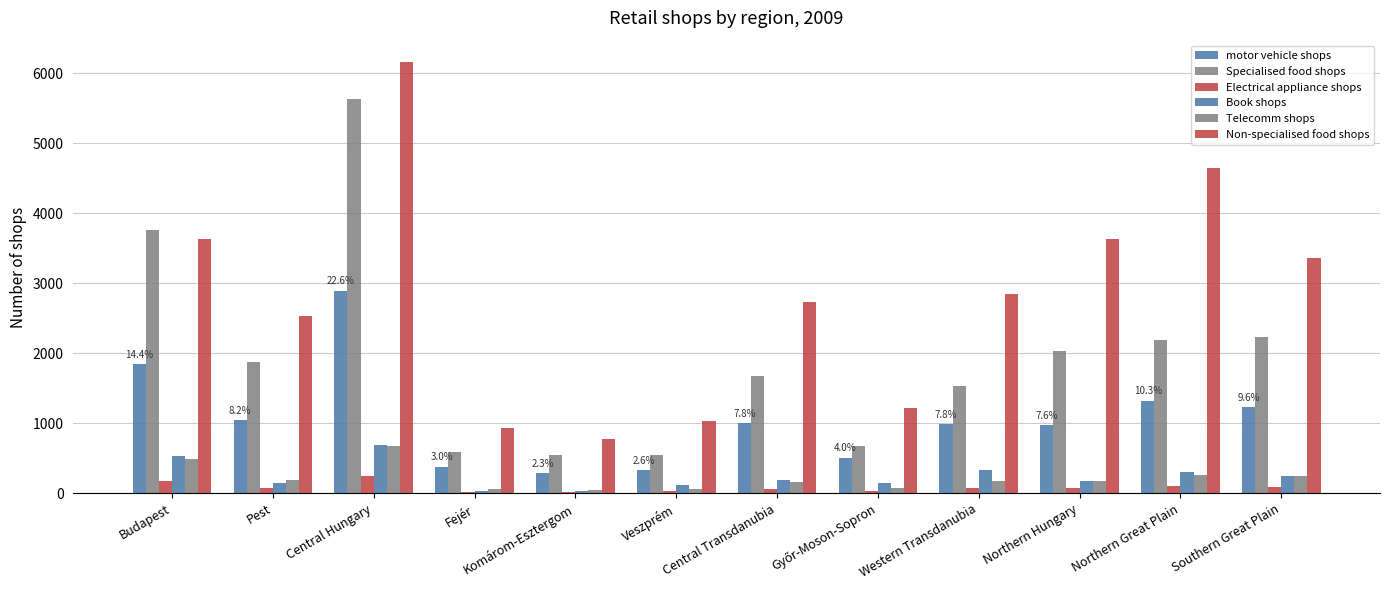

What is the difference between the highest and lowest values at Western Transdanubia?

2778